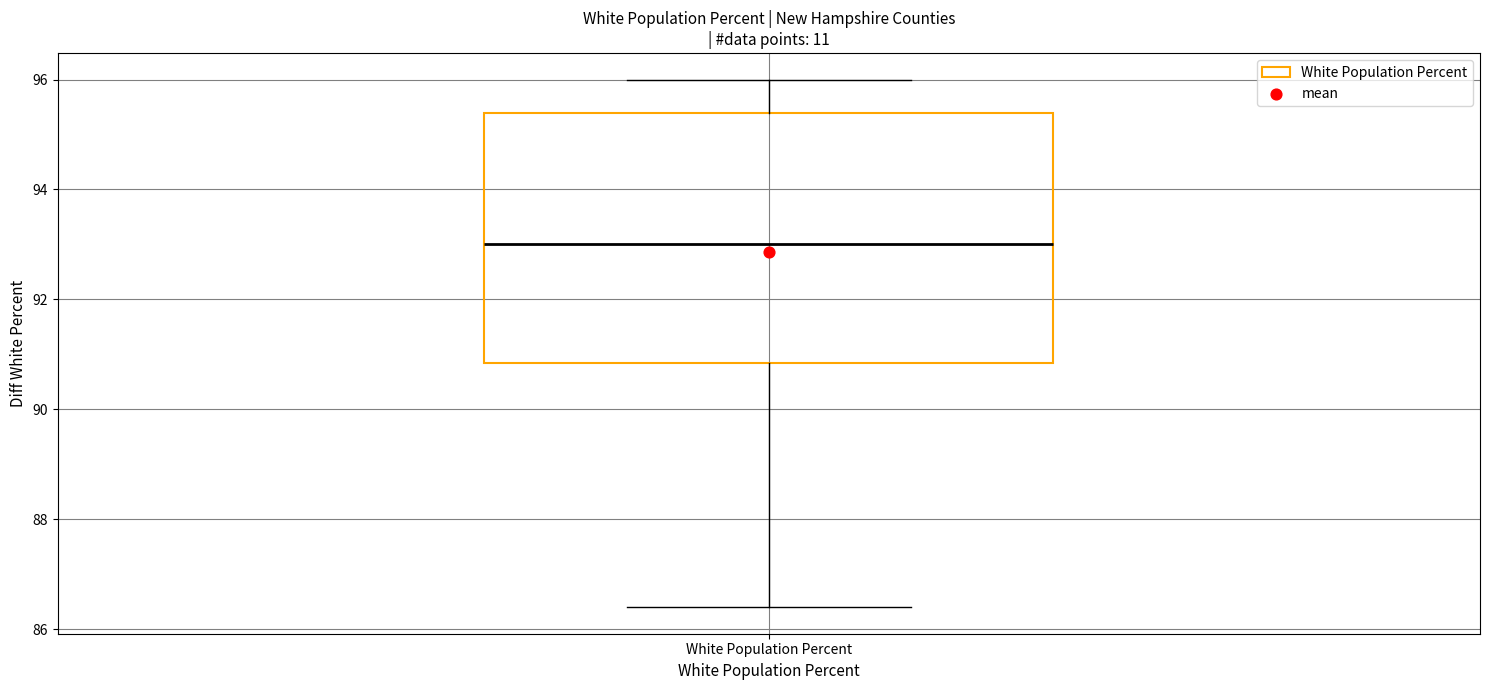

Transcribe this box plot: give where the median line is, the range the box spans, and where the two whiskers end, as read against the y-axis. The values are not printed on the chart, so give them approximately, as read against the axis.

median 93.0, box 90.8 to 95.4, whiskers 86.4 to 96.0